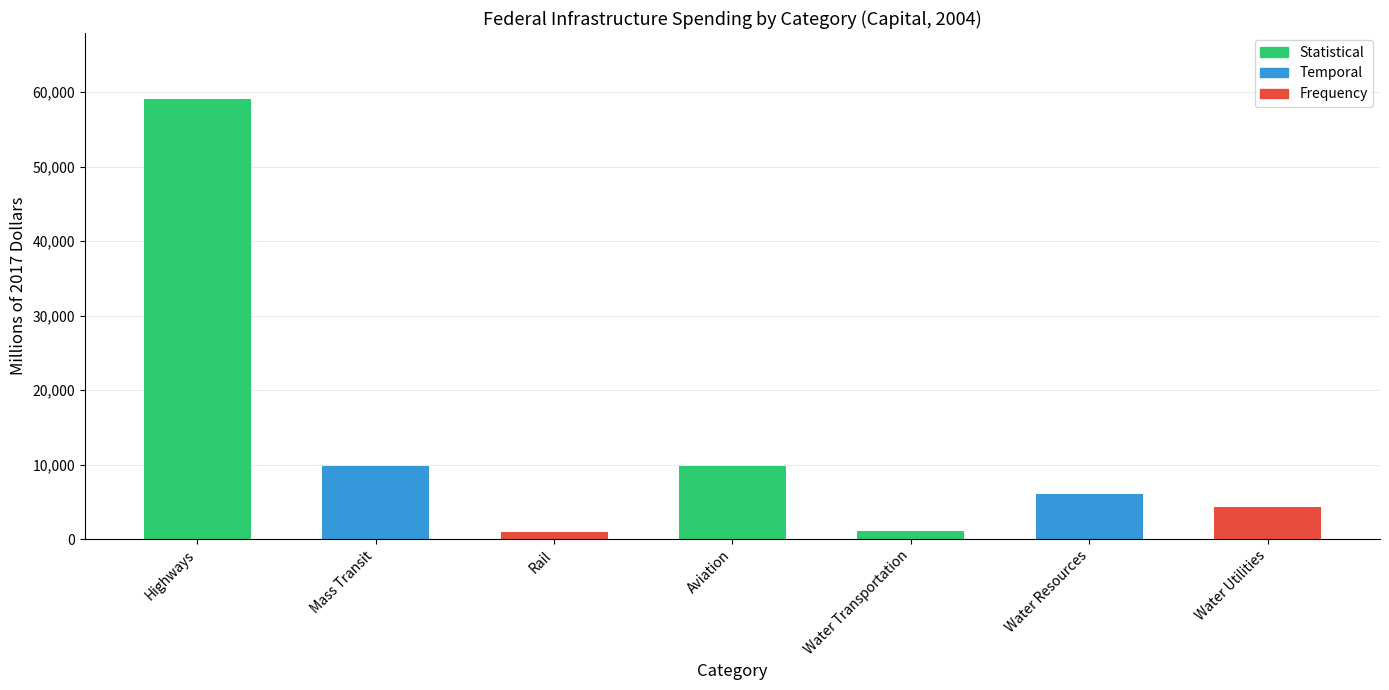

What is the difference between the maximum and minimum values in the Capital series?

58171